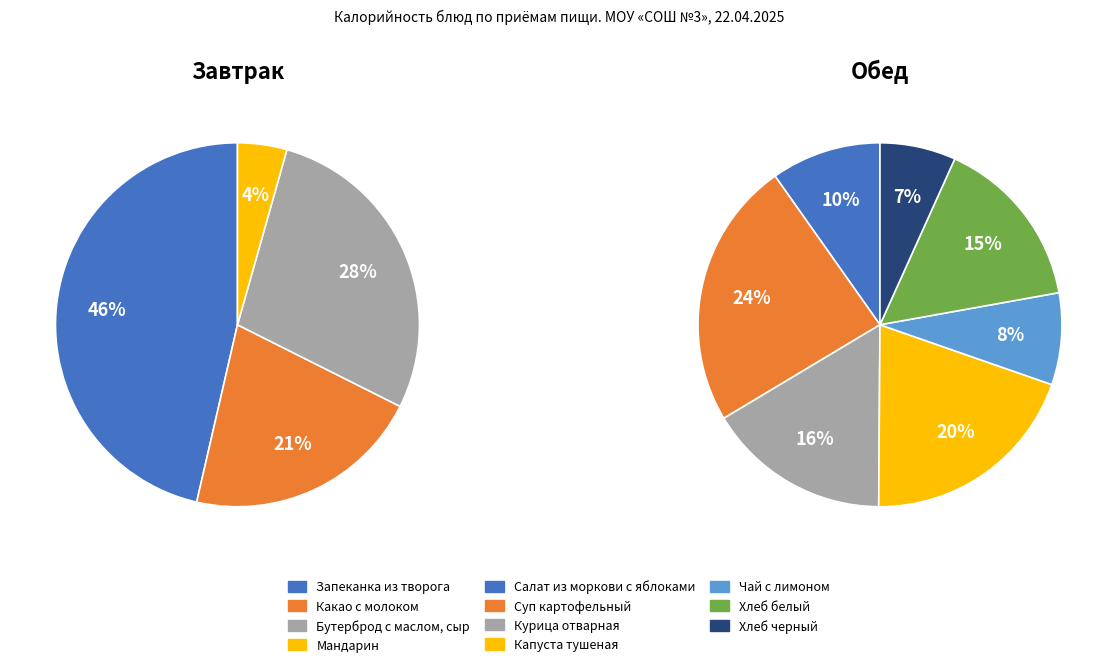

How many slices are in this pie chart?

11